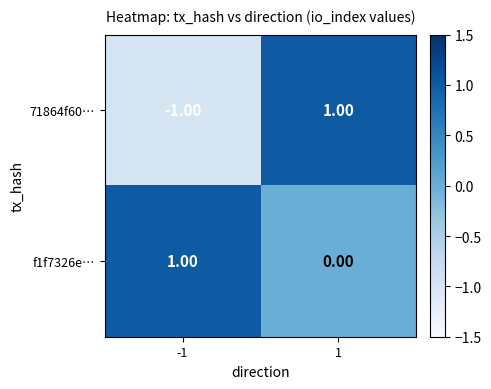

Is the value of f1f7326e… at -1 greater than the value of 71864f60… at -1?

Yes